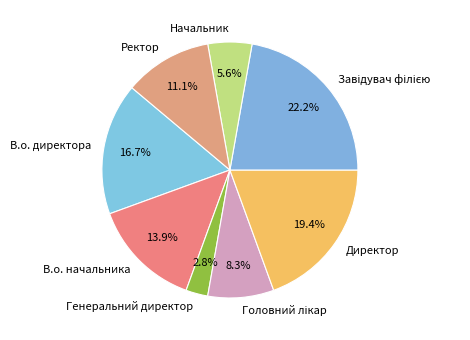

What is the ratio of the value at Ректор to the value at Начальник?

2.0